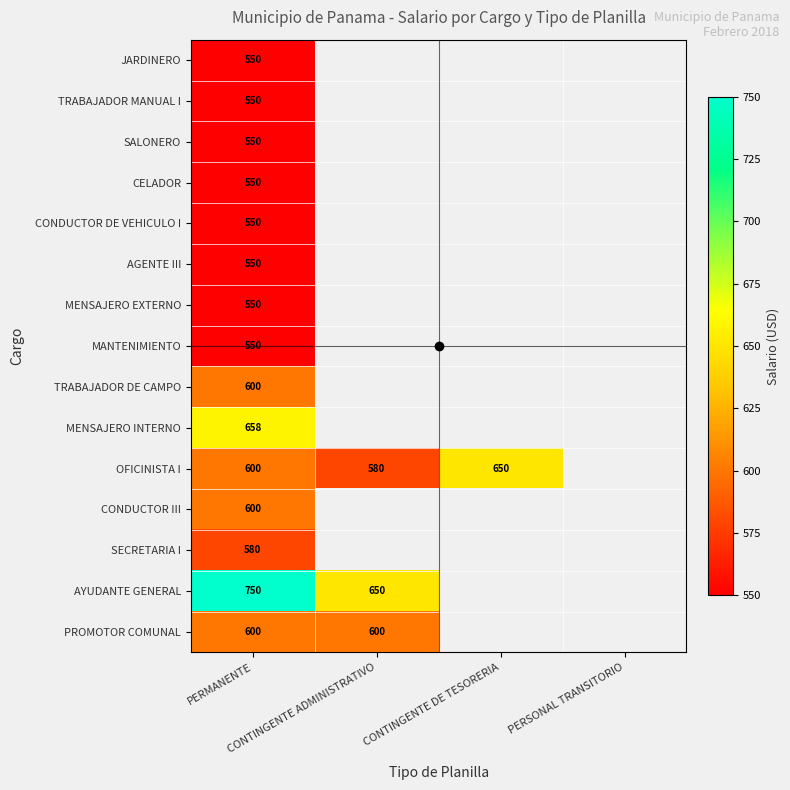

Rank the series by their maximum value, from highest to lowest.

AYUDANTE GENERAL, MENSAJERO INTERNO, OFICINISTA I, TRABAJADOR DE CAMPO, CONDUCTOR III, PROMOTOR COMUNAL, SECRETARIA I, JARDINERO, TRABAJADOR MANUAL I, SALONERO, CELADOR, CONDUCTOR DE VEHICULO I, AGENTE III, MENSAJERO EXTERNO, MANTENIMIENTO